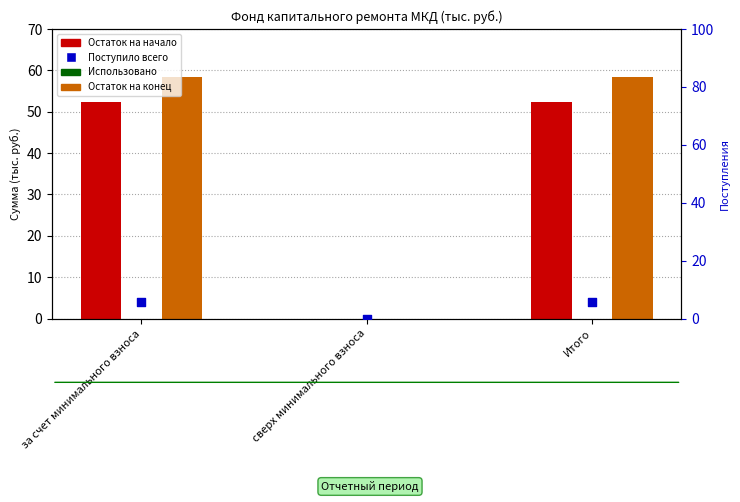

What is the total value across all series at за счет минимального взноса?

116.6